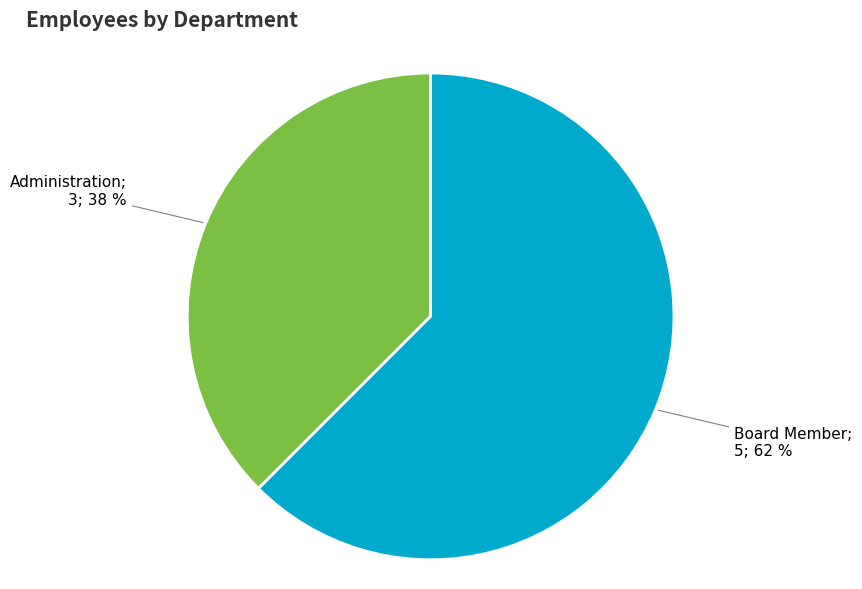

To the nearest percent, what is the average slice percentage?

50%